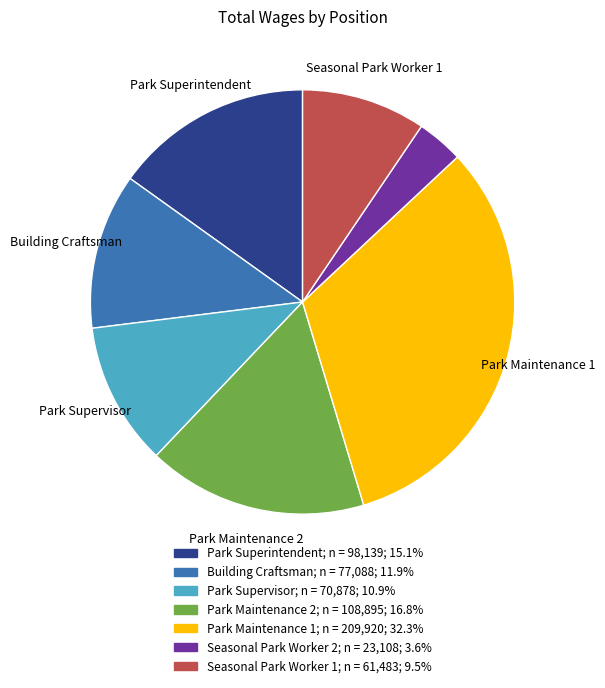

Which category has the biggest portion of the pie?

Park Maintenance 1